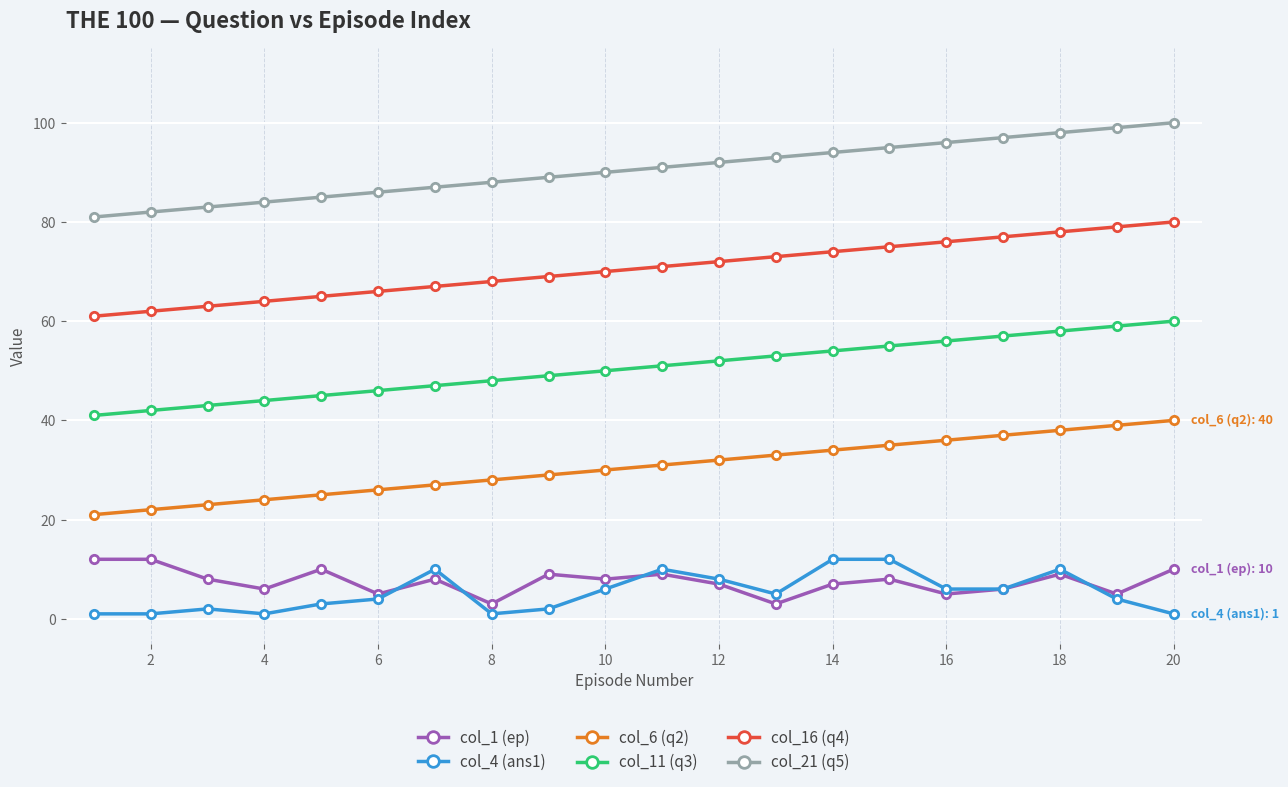

How many data points does each series have?

20